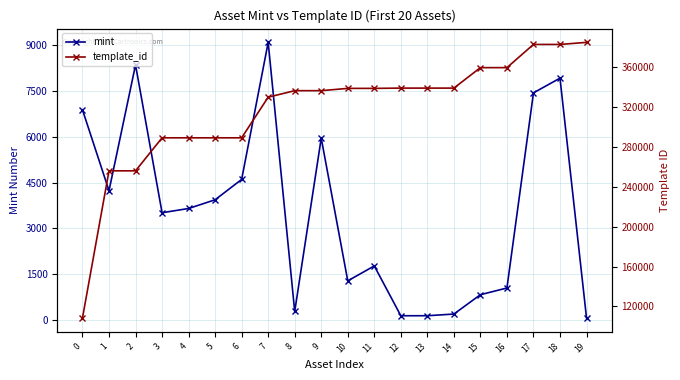

Which category has the highest value in the mint series?

7